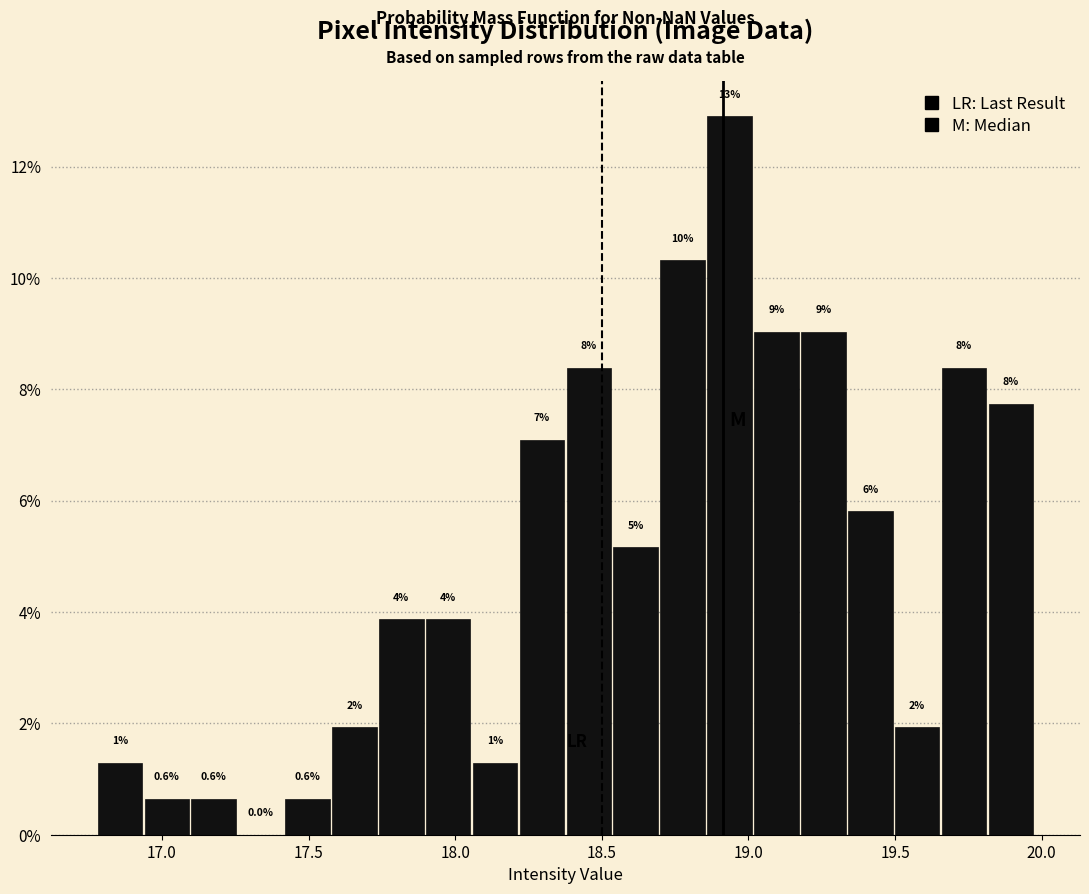

Read against the x-axis, roughly where is the centre of the tallest bar?

18.95